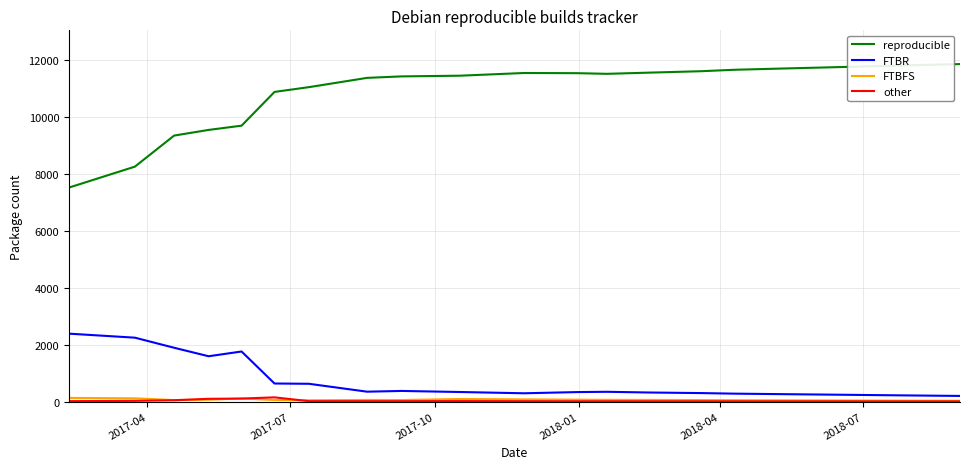

Which series has the largest total across all categories?

reproducible